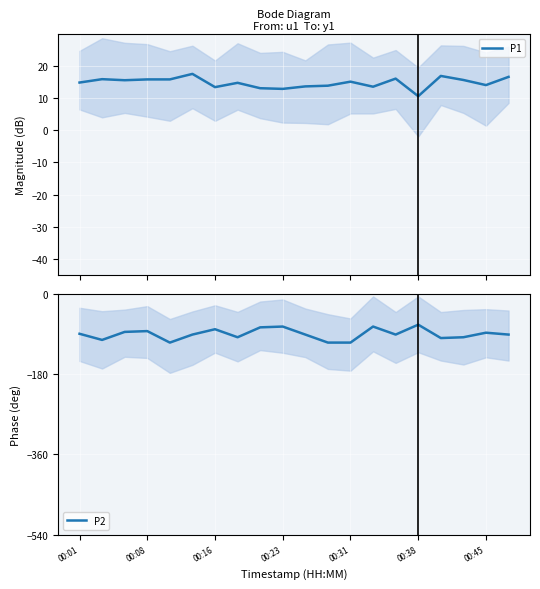

What is the lowest value of the P1 series?

10.7